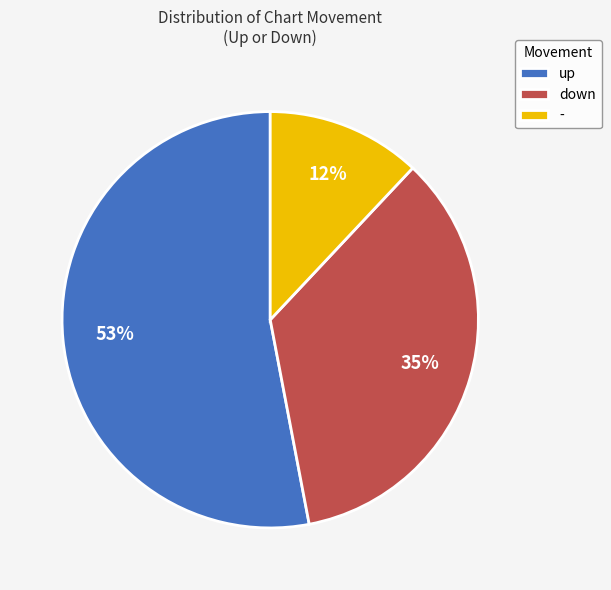

Between down and -, which is larger?

down